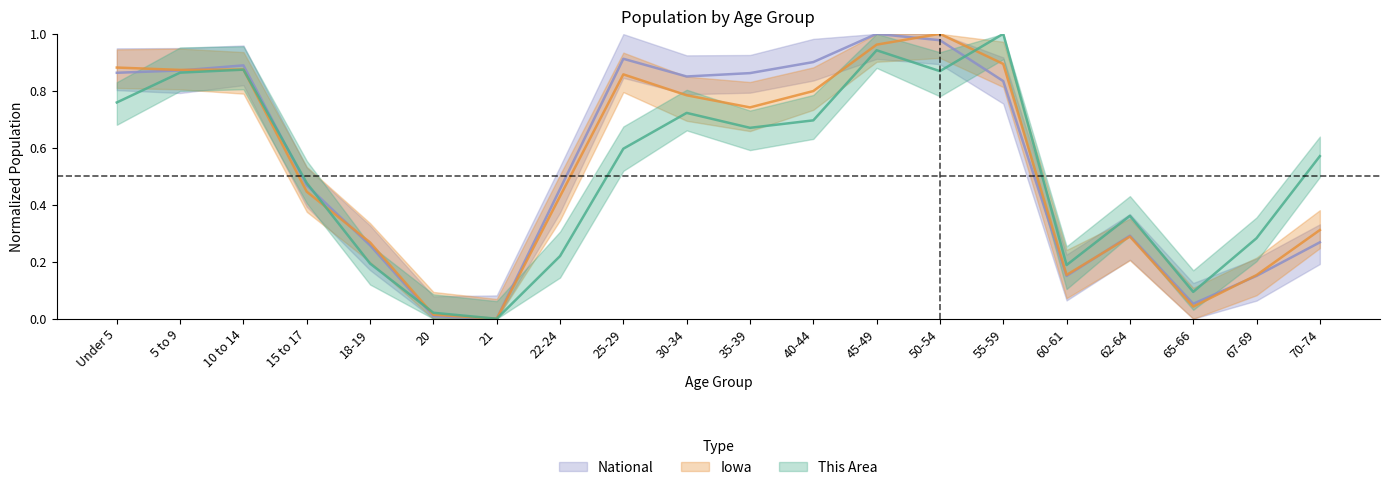

What is the difference between the maximum and minimum values in the This Area series?

1.0